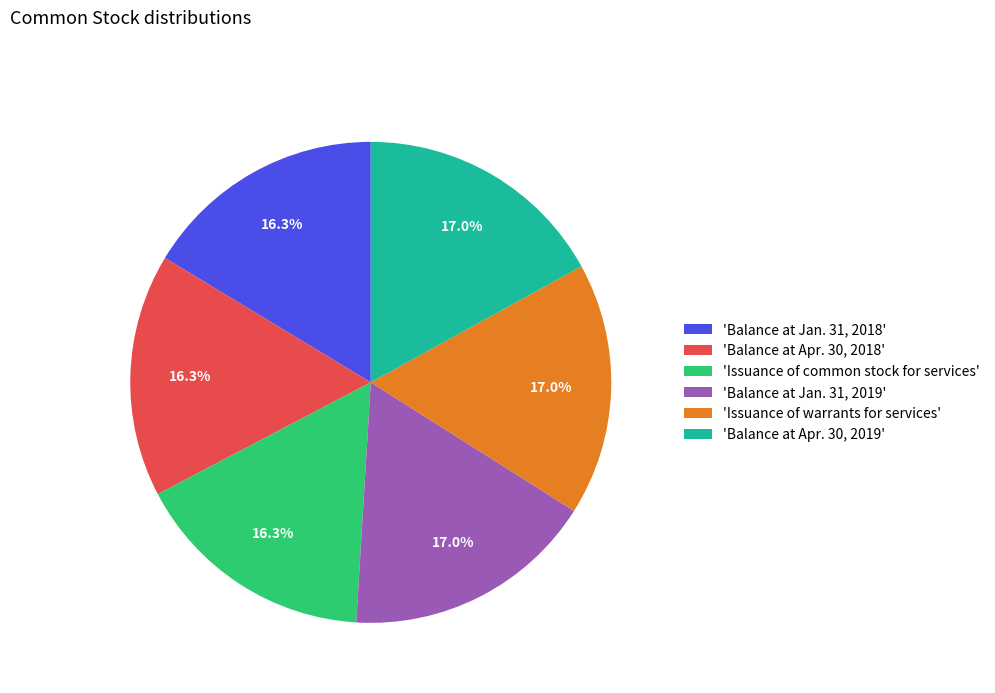

Is there any slice that represents more than half of the pie?

No